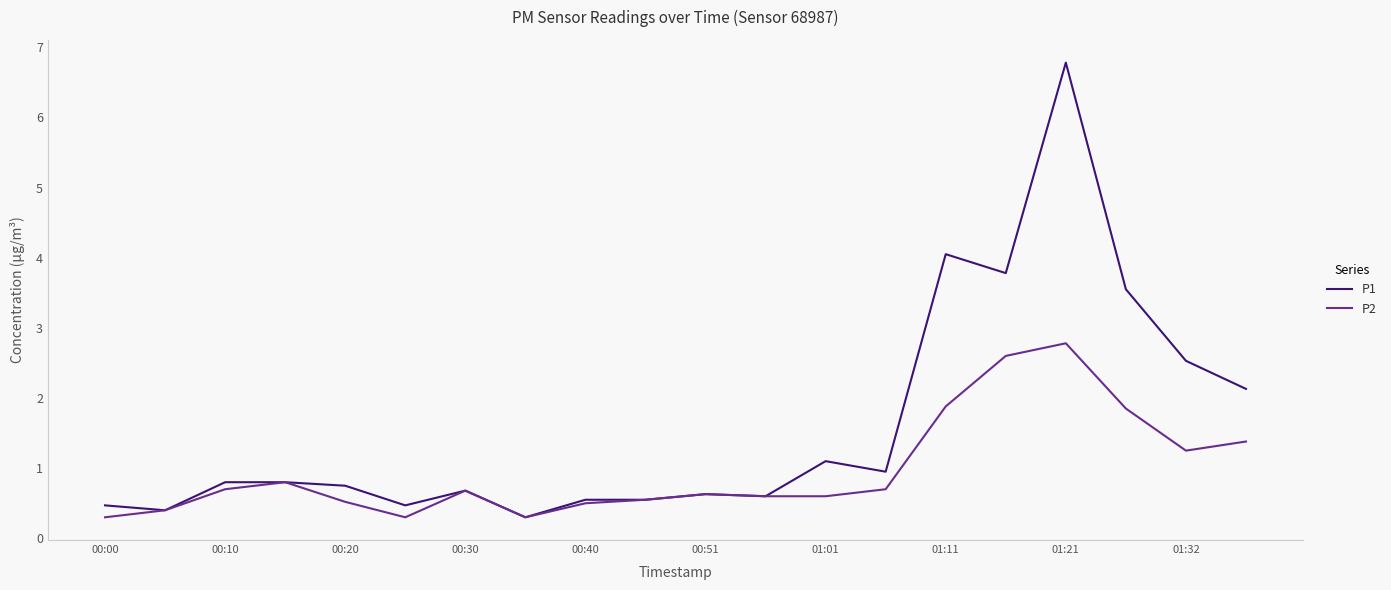

Which series has the largest total across all categories?

P1